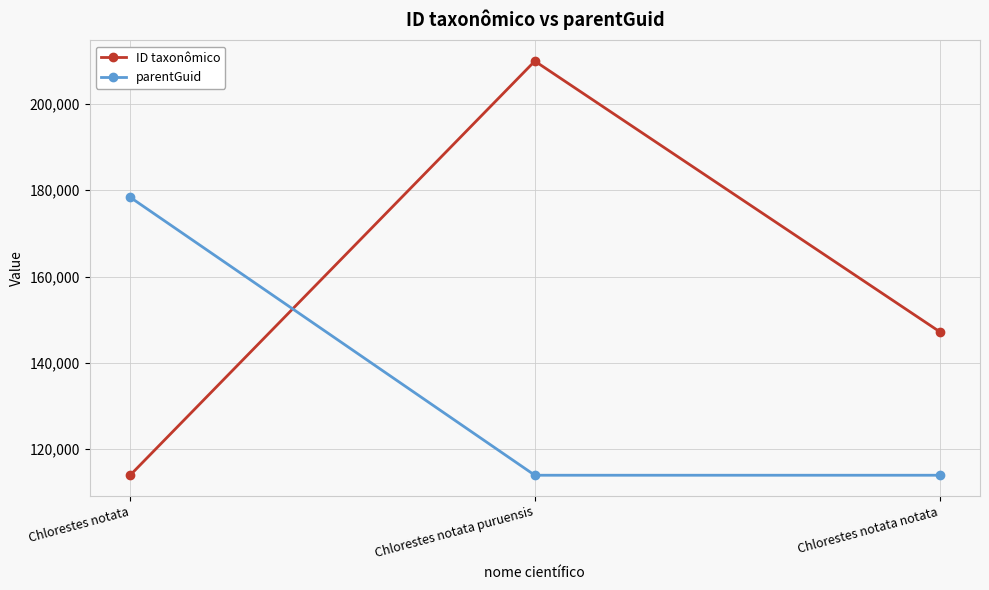

What is the label of the 3rd point from the right?

Chlorestes notata